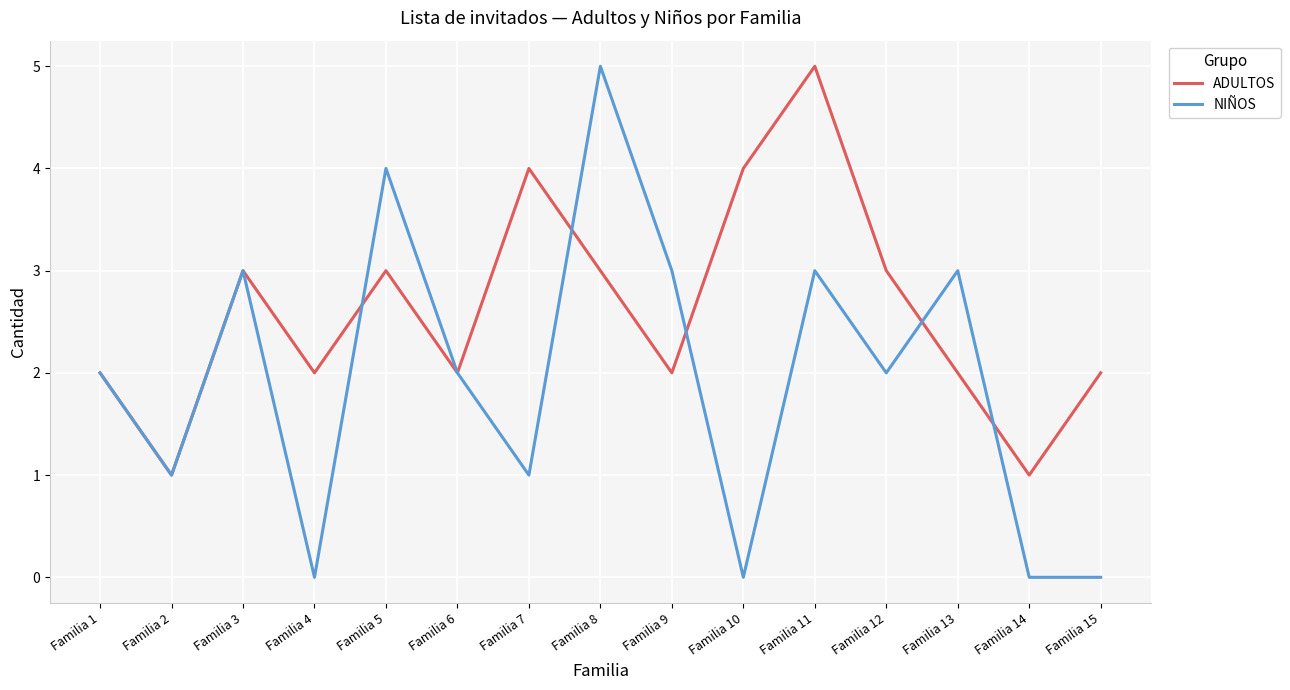

What is the difference between the maximum and second lowest values in the NIÑOS series?

5